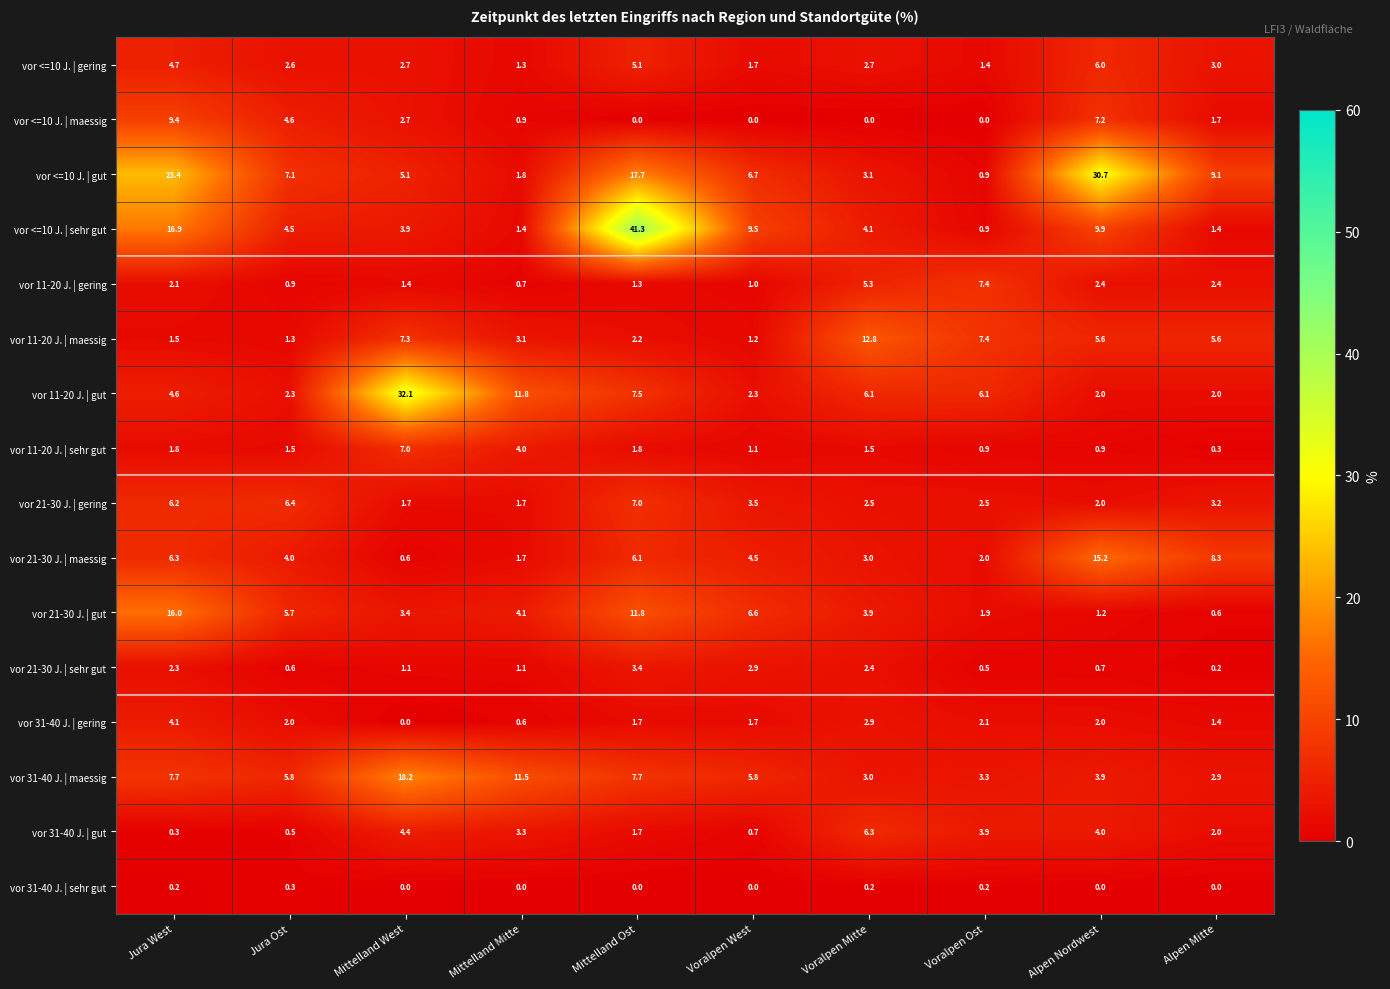

Is it true that vor <=10 J. | maessig equals 9.4 at Jura West?

True